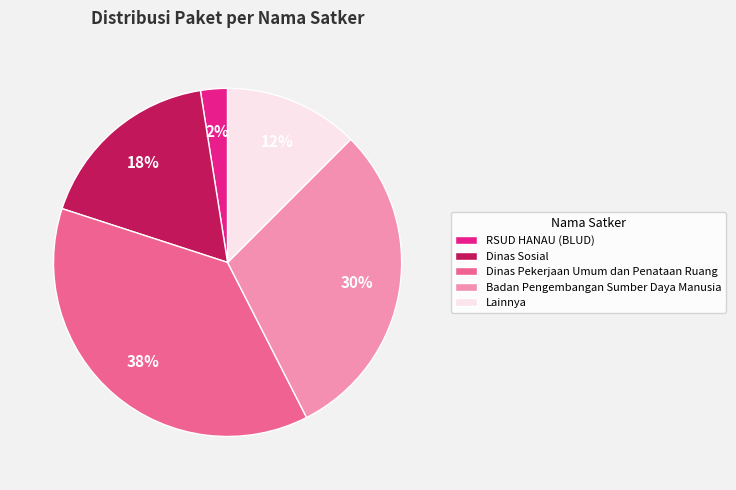

To the nearest percent, what is the average slice percentage?

20%